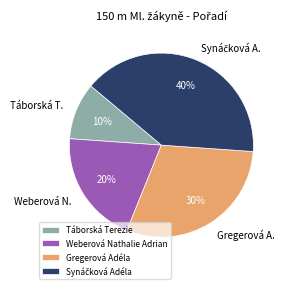

The Gregerová Adéla slice represents 15% of the pie. True or false?

False